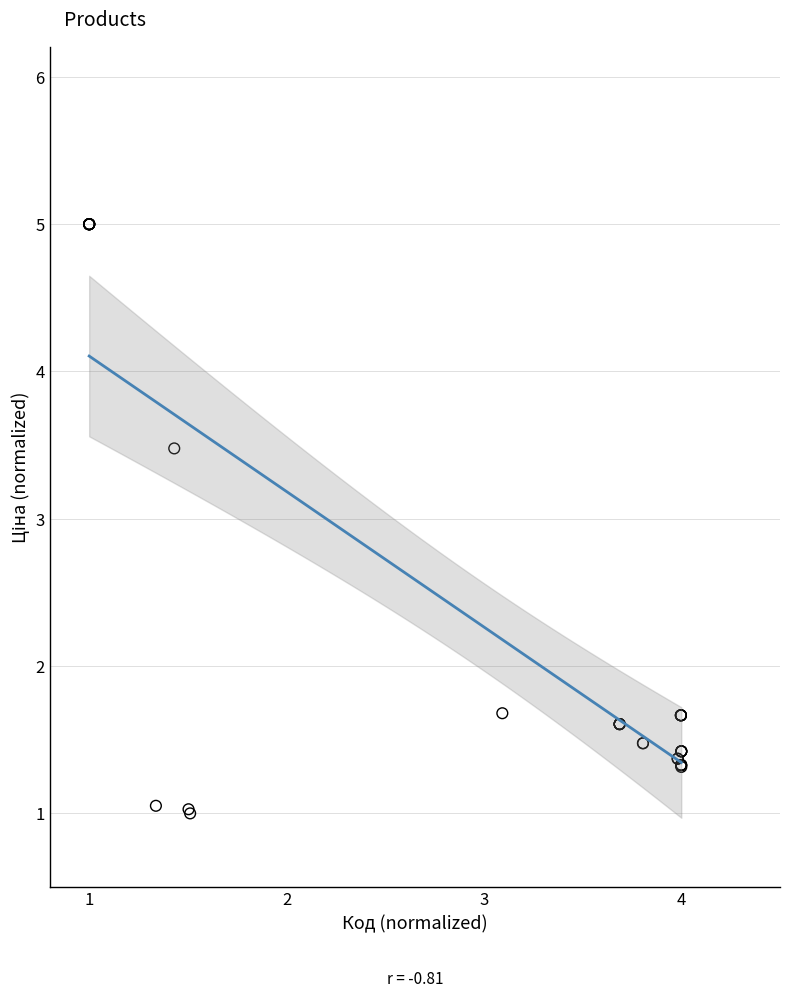

What Y value in the scatter plot is closest to 3?

3.5